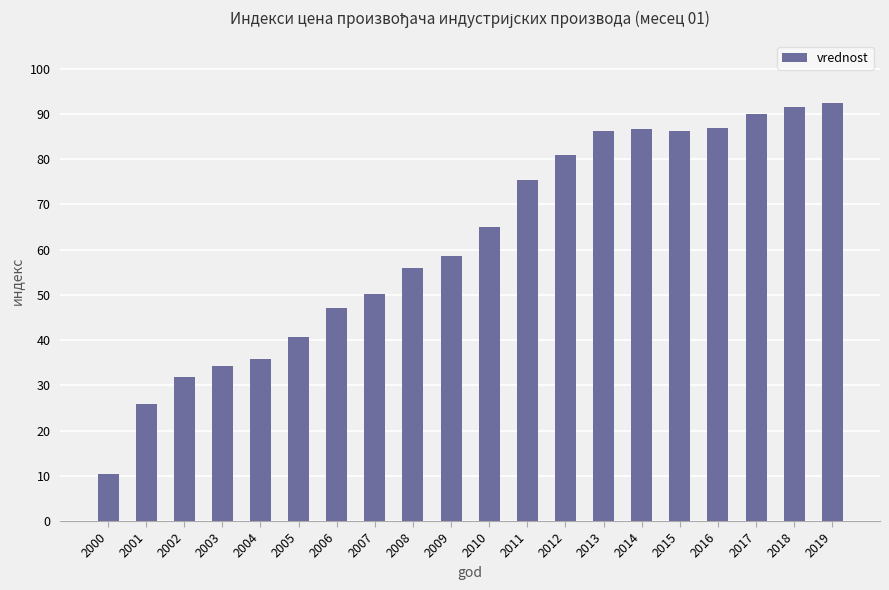

How many series are shown in this chart?

1